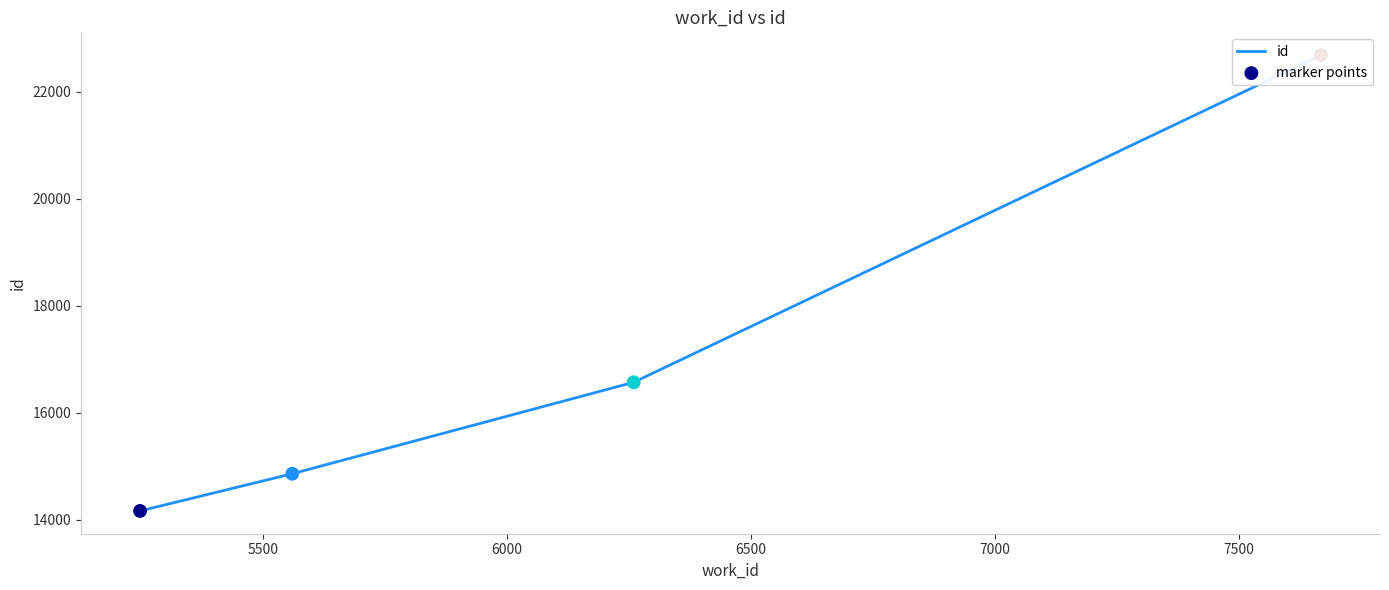

Which series has the largest Y range (max minus min)?

id